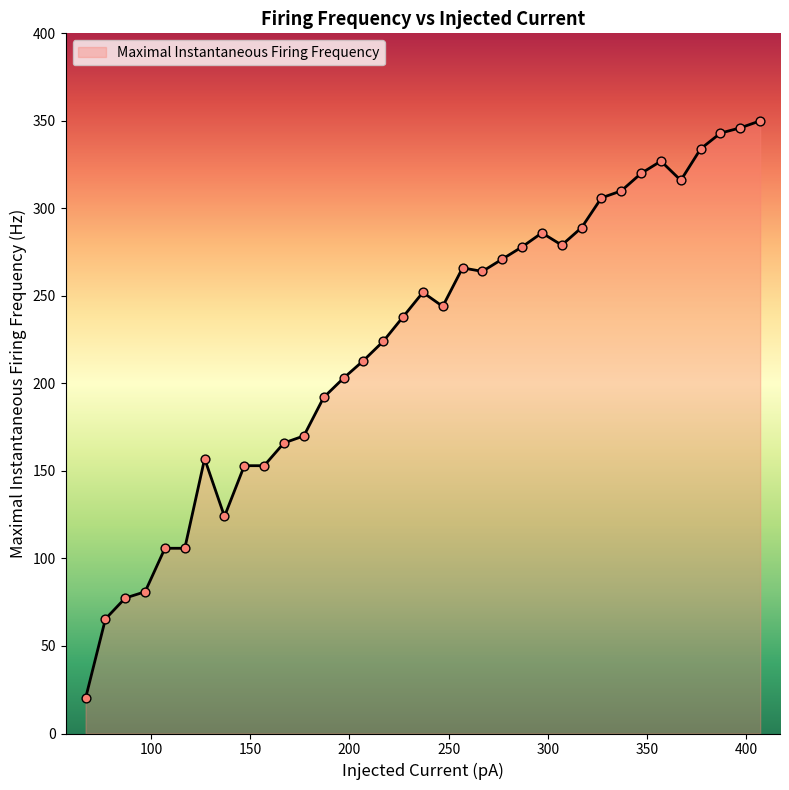

What is the difference between the maximum and minimum values?

329.8